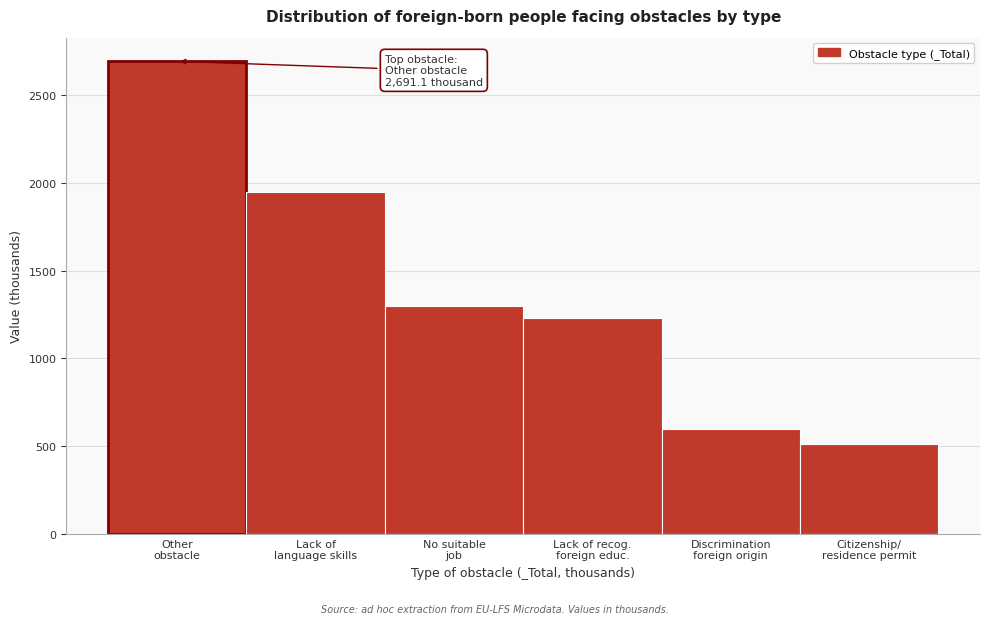

Reading left to right, extract all data points from this chart.

2691.1	1946.8	1297.2	1230.9	598.3	514.3